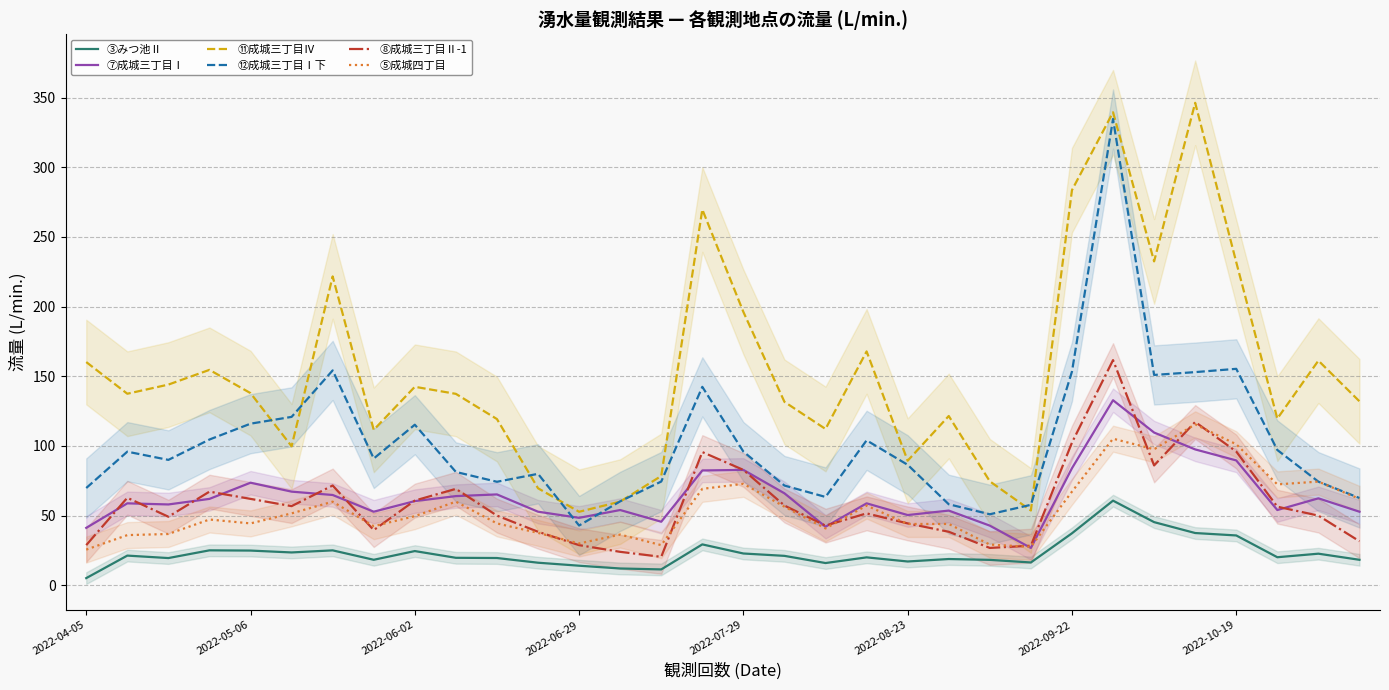

Is this an area chart (filled region under the line)?

No